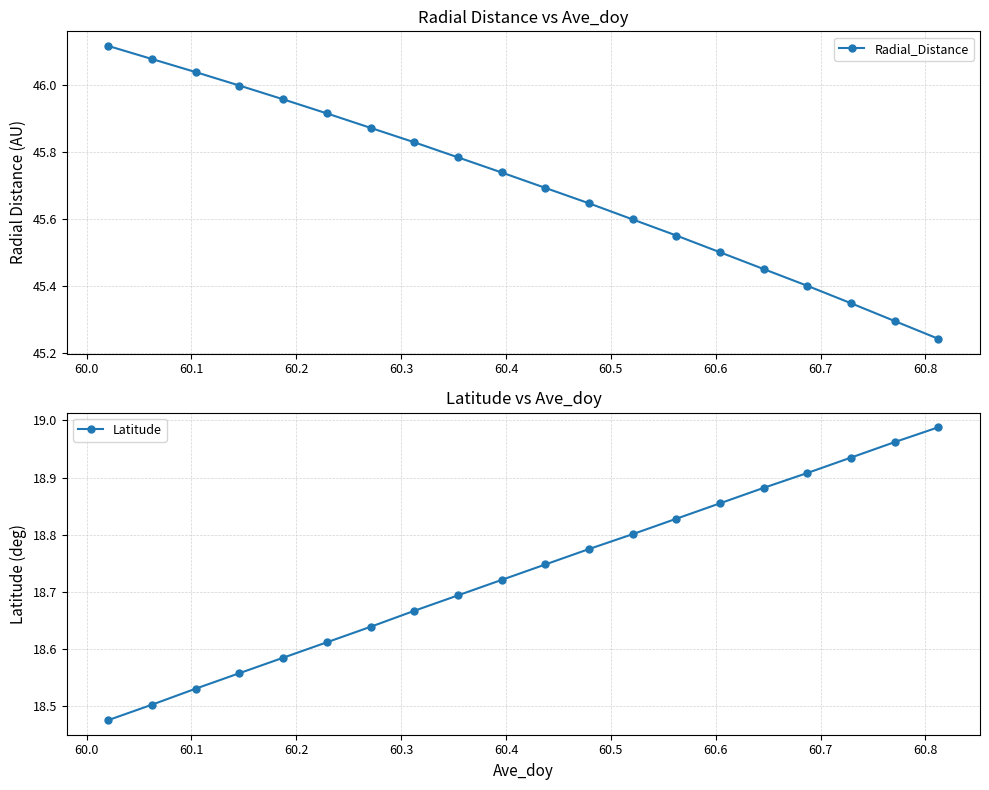

What is the minimum value for Radial_Distance?

45.2